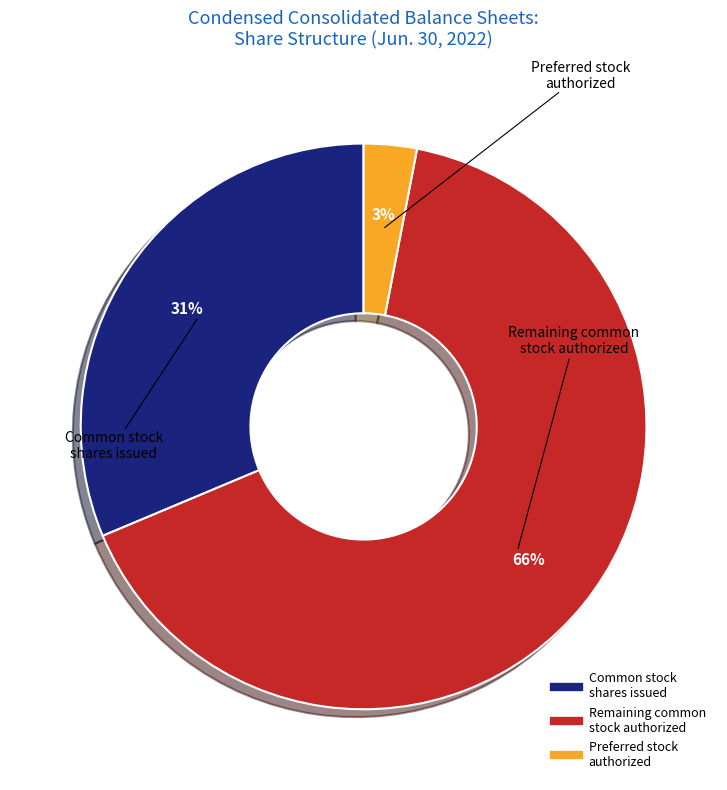

To the nearest percent, what is the average slice percentage?

33%